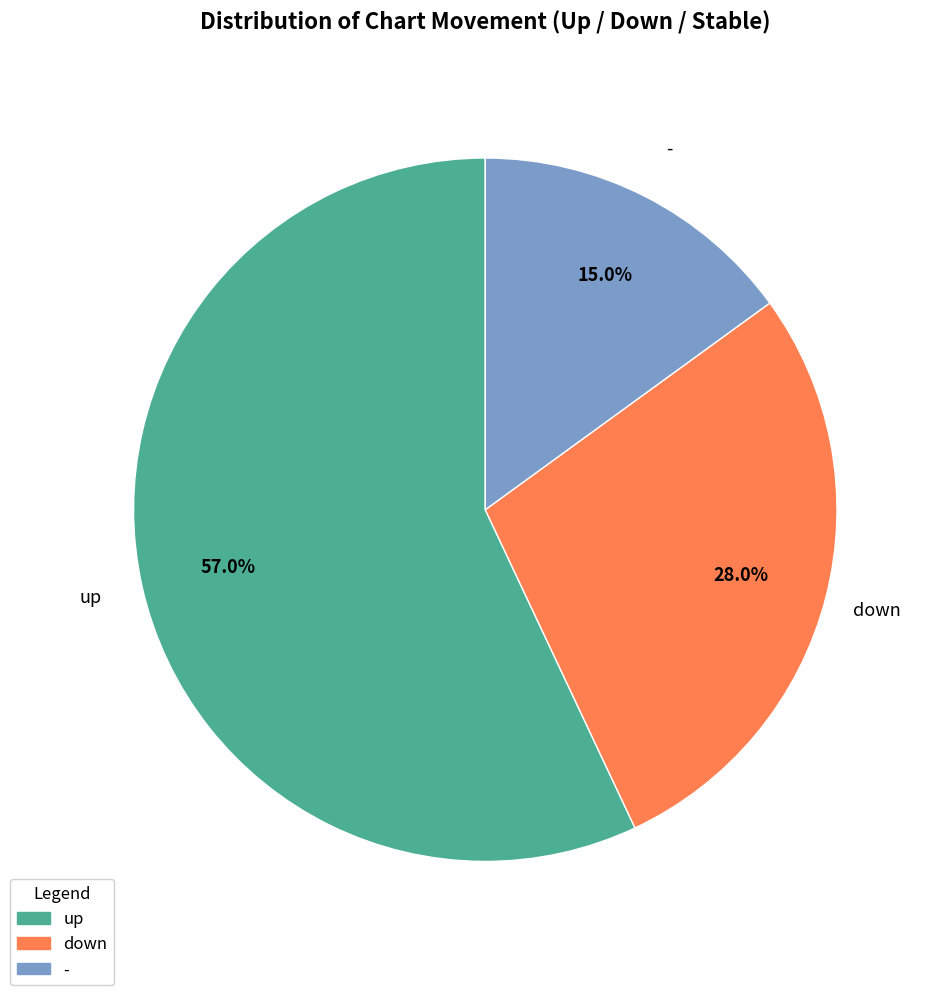

How many segments does this pie chart have?

3